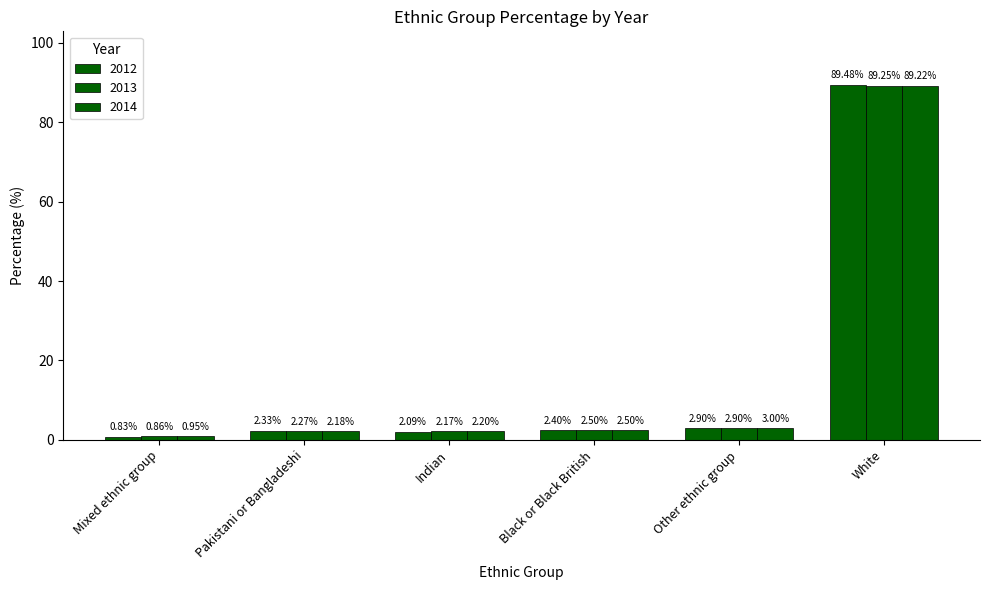

Reading left to right, transcribe all the data shown in this chart.

2012: 0.8	2.3	2.1	2.4	2.9	89.5
2013: 0.9	2.3	2.2	2.5	2.9	89.3
2014: 0.9	2.2	2.2	2.5	3.0	89.2